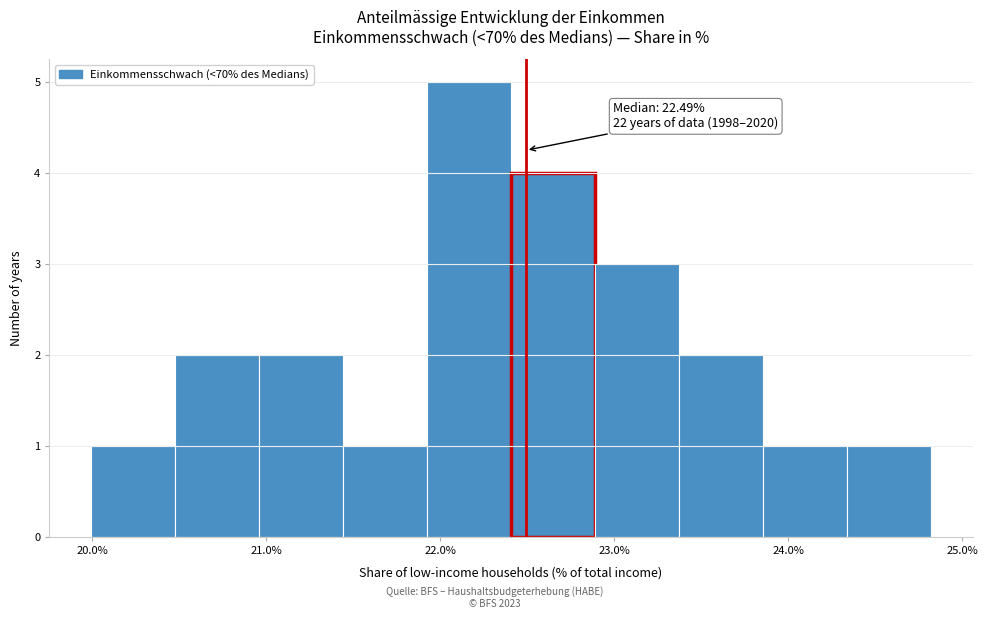

Over which range of the x-axis is the bar tallest?

21.9 to 22.4